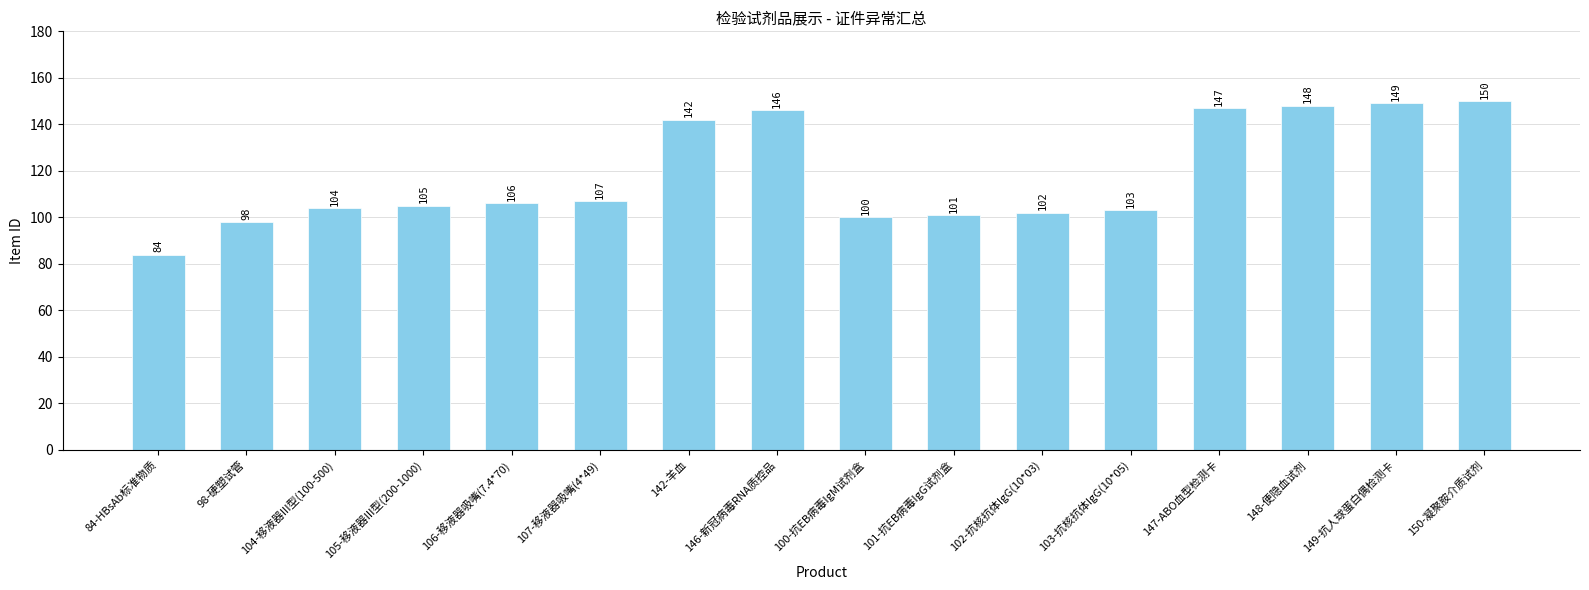

How many distinct data groups are displayed?

1